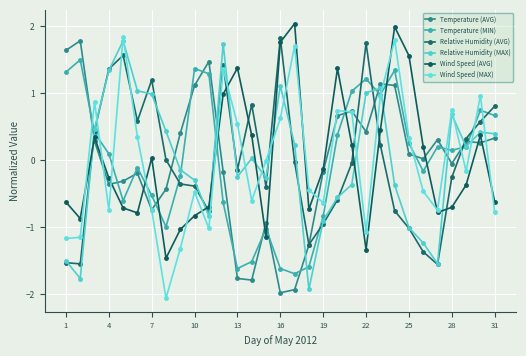

How many values in Temperature (MIN) are above zero?

17